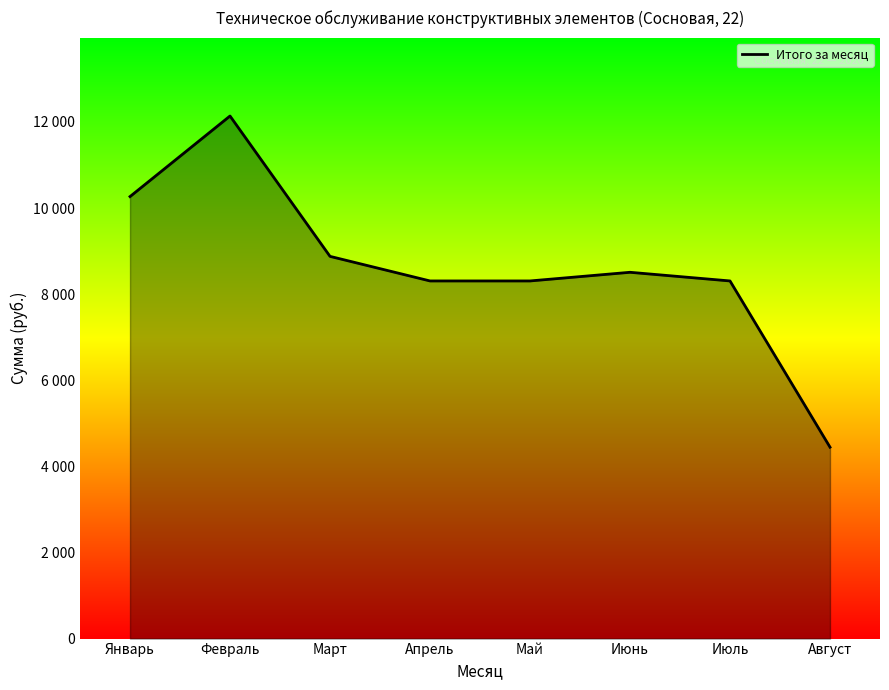

True or false: the data has more than 1 interior local peaks.

True